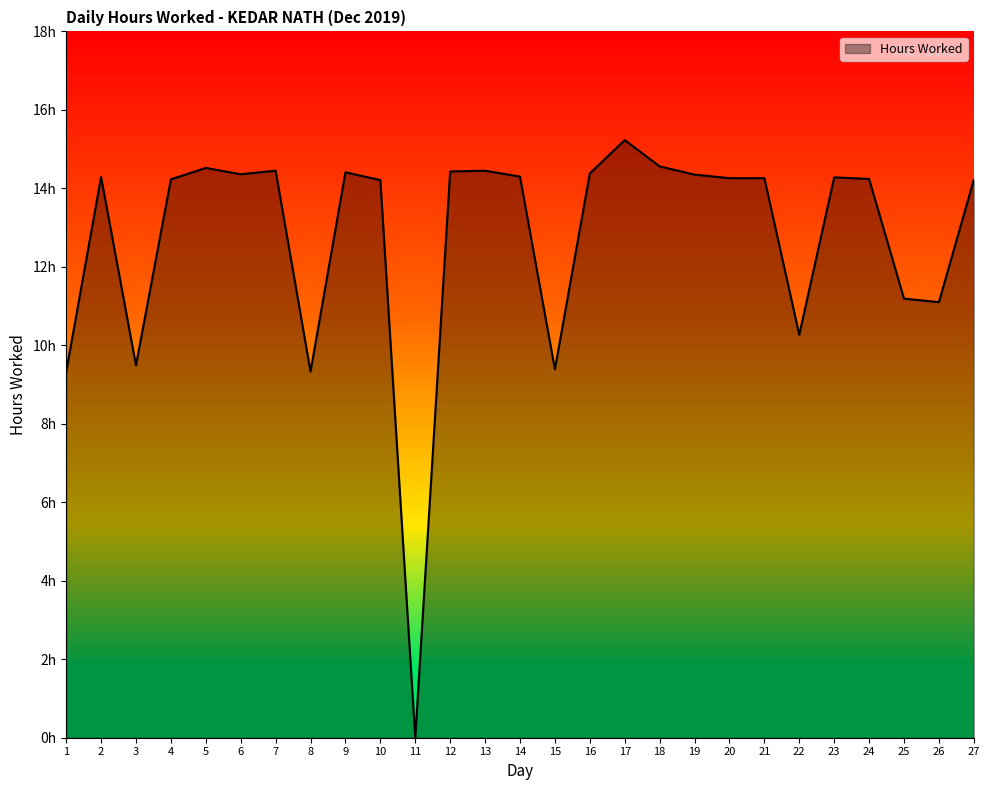

Does the chart have visible grid lines?

No